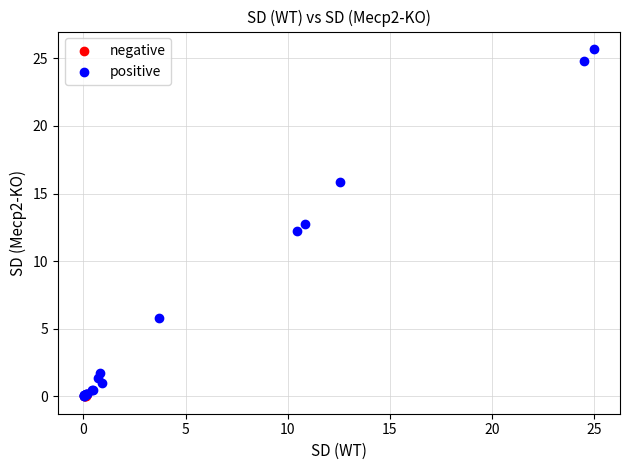

What are all the series names shown in the legend?

negative, positive